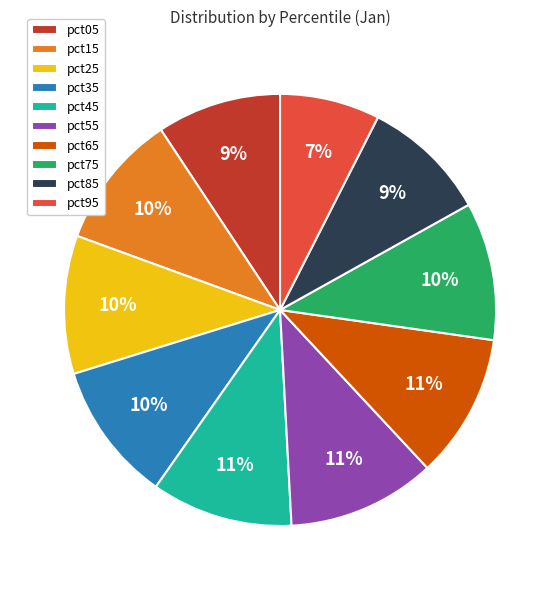

Is it true that pct15 is 10% of the pie?

True